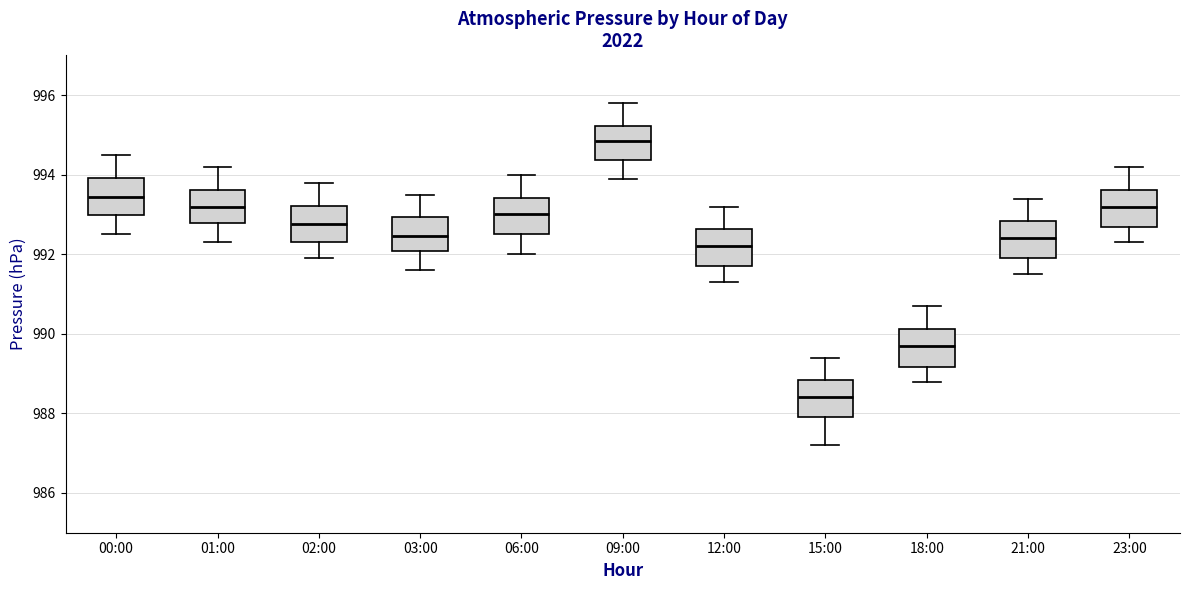

Reading left to right, read every box against the y-axis: the position of its median line, the range the box covers, and the ends of its whiskers. The values are not printed on the chart, so give them approximately, as read against the axis.

00:00: median 993.4, box 993.0 to 994.0, whiskers 992.6 to 994.6
01:00: median 993.2, box 992.8 to 993.6, whiskers 992.4 to 994.2
02:00: median 992.8, box 992.4 to 993.2, whiskers 992.0 to 993.8
03:00: median 992.4, box 992.0 to 993.0, whiskers 991.6 to 993.6
06:00: median 993.0, box 992.6 to 993.4, whiskers 992.0 to 994.0
09:00: median 994.8, box 994.4 to 995.2, whiskers 994.0 to 995.8
12:00: median 992.2, box 991.8 to 992.6, whiskers 991.4 to 993.2
15:00: median 988.4, box 988.0 to 988.8, whiskers 987.2 to 989.4
18:00: median 989.8, box 989.2 to 990.2, whiskers 988.8 to 990.8
21:00: median 992.4, box 992.0 to 992.8, whiskers 991.6 to 993.4
23:00: median 993.2, box 992.6 to 993.6, whiskers 992.4 to 994.2